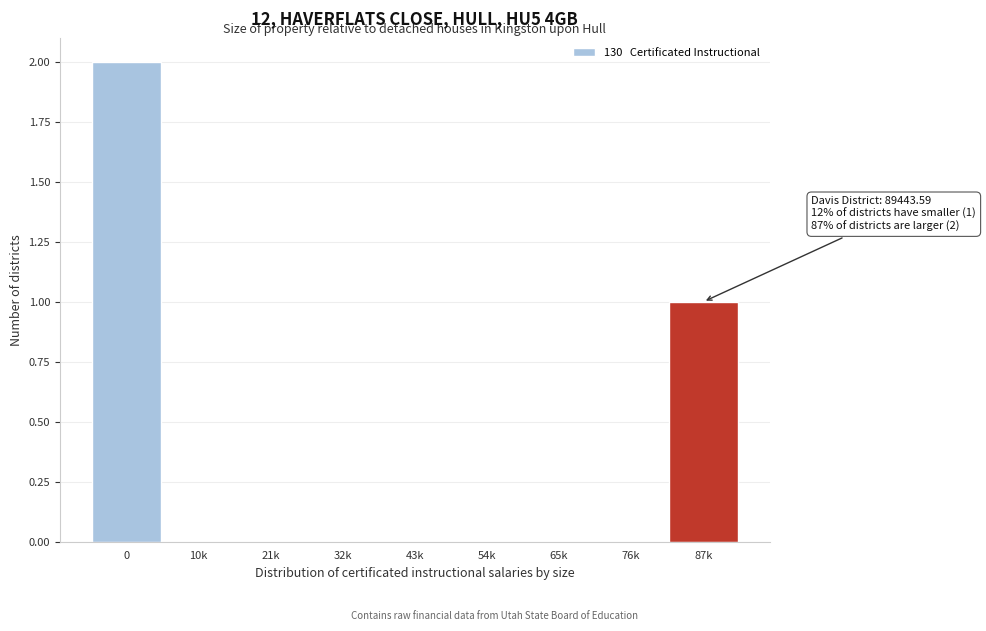

Reading left to right, what are all the values shown in this chart?

0=2	10k=0	21k=0	32k=0	43k=0	54k=0	65k=0	76k=0	87k=1